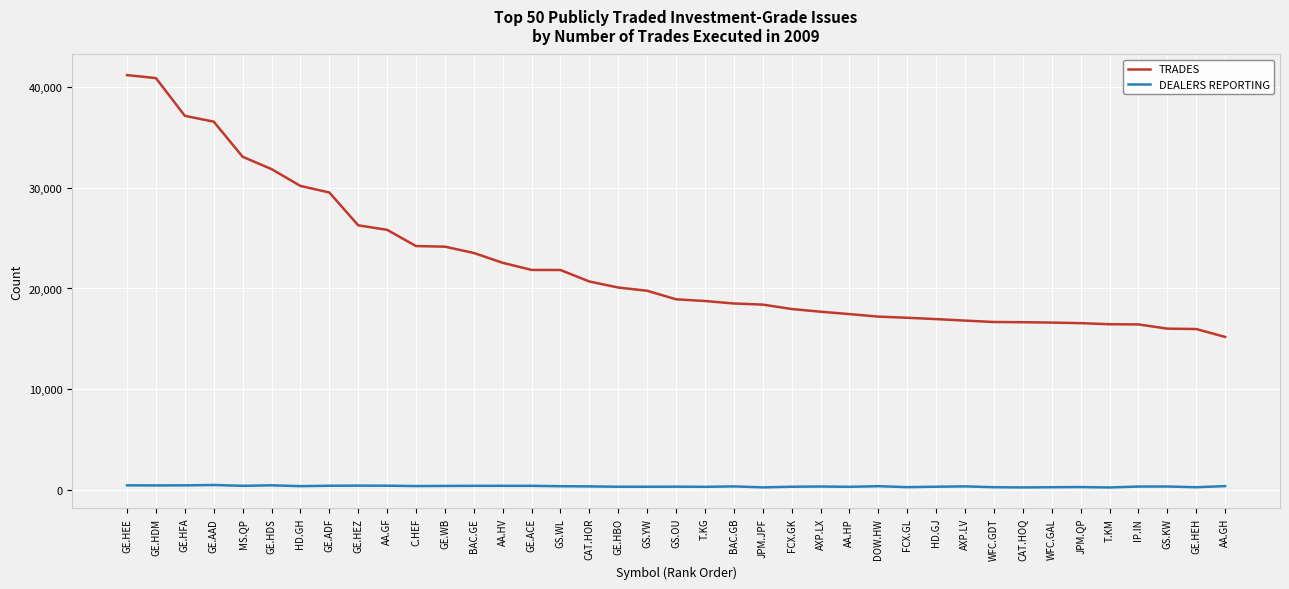

True or false: DEALERS REPORTING and TRADES cross at least once.

False